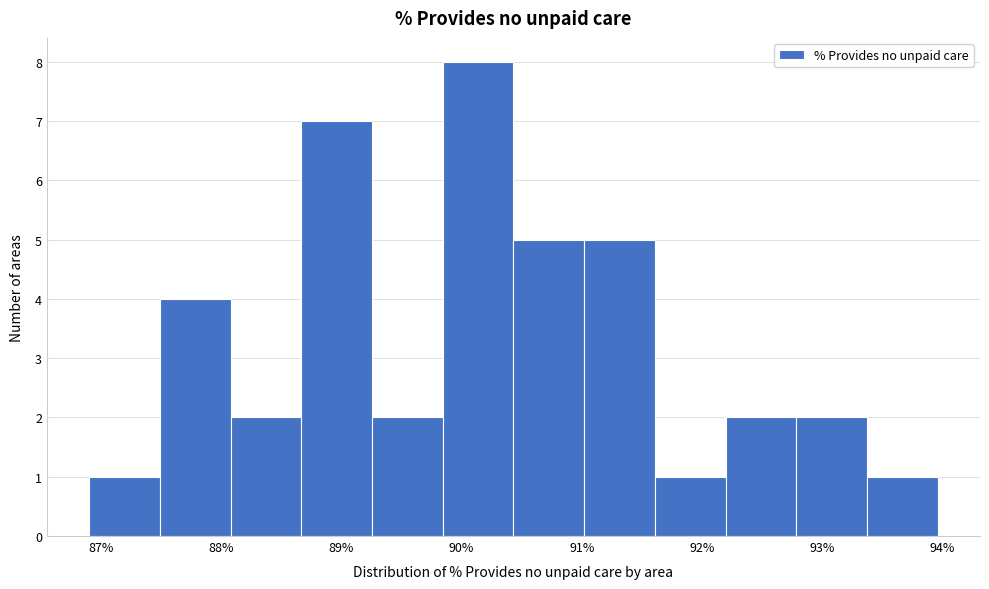

Reading left to right, transcribe this chart: for each bar, give the range it covers on the x-axis and its height. Neither the bar edges nor the heights are printed on the chart, so give them approximately, as read against the axes.

86.9 to 87.5: 1
87.5 to 88.1: 4
88.1 to 88.7: 2
88.7 to 89.3: 7
89.3 to 89.8: 2
89.8 to 90.4: 8
90.4 to 91.0: 5
91.0 to 91.6: 5
91.6 to 92.2: 1
92.2 to 92.8: 2
92.8 to 93.4: 2
93.4 to 94.0: 1